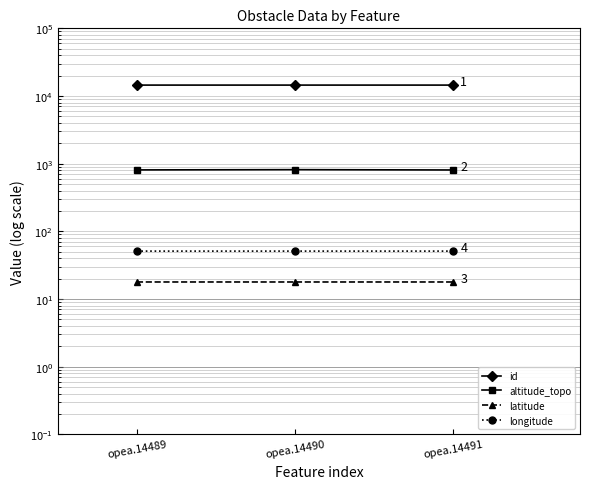

Reading left to right, extract all data points from this chart.

id: 14489.0	14490.0	14491.0
altitude_topo: 808.1	815.5	806.2
latitude: 17.8	17.8	17.8
longitude: 51.0	51.0	51.0